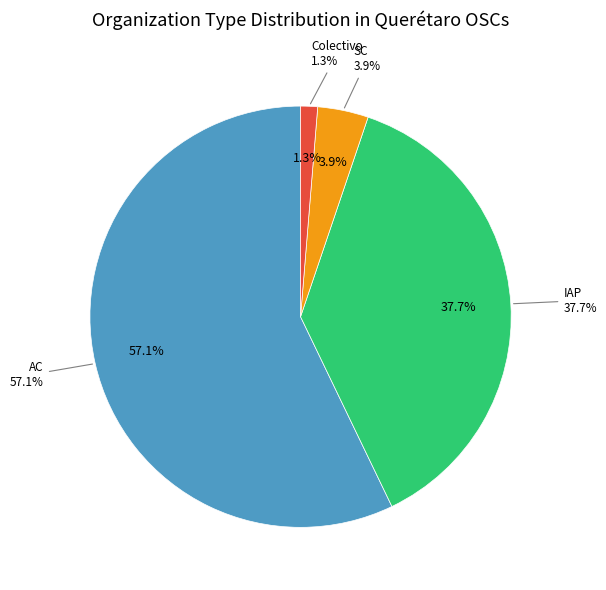

Does Colectivo represent more than half of the total?

No